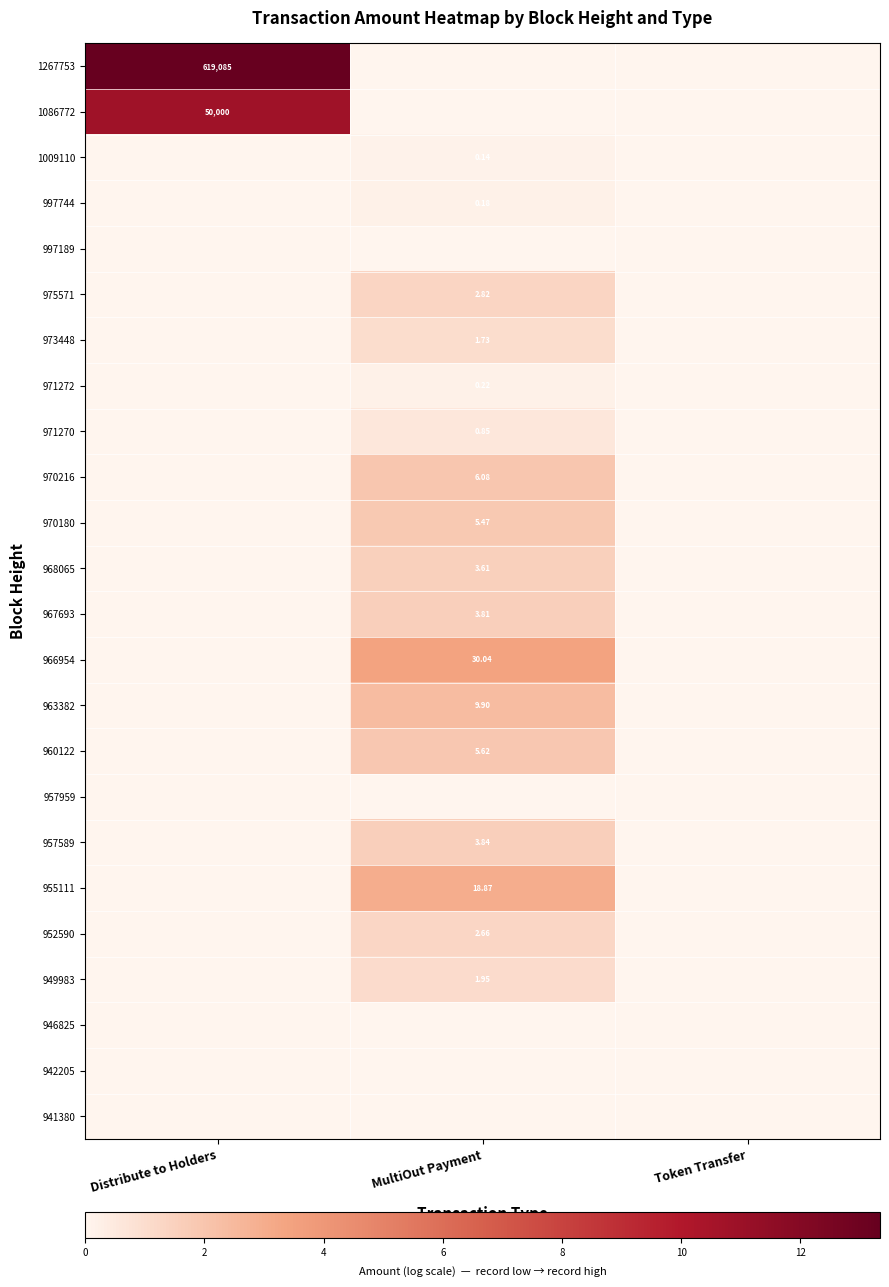

Which series has the largest range (max minus min)?

1267753